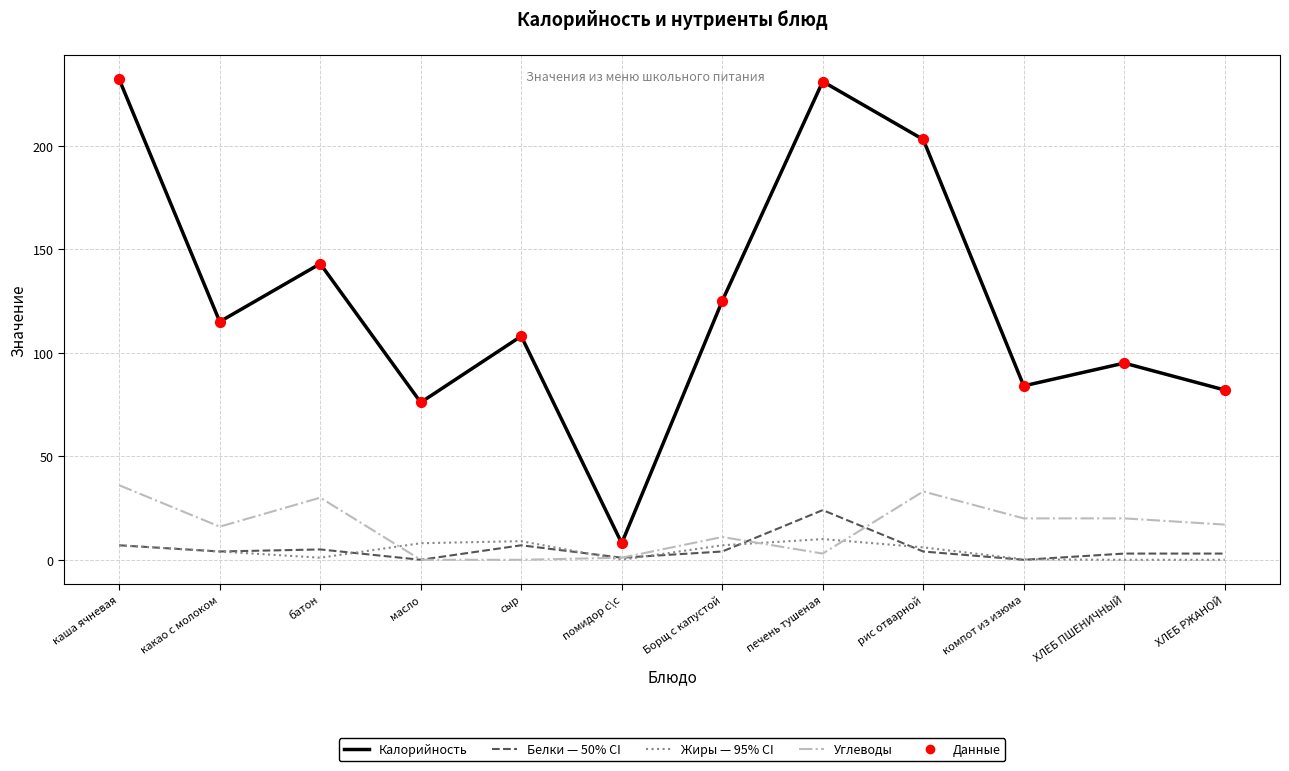

What is the total value across all series at каша ячневая?

282.0